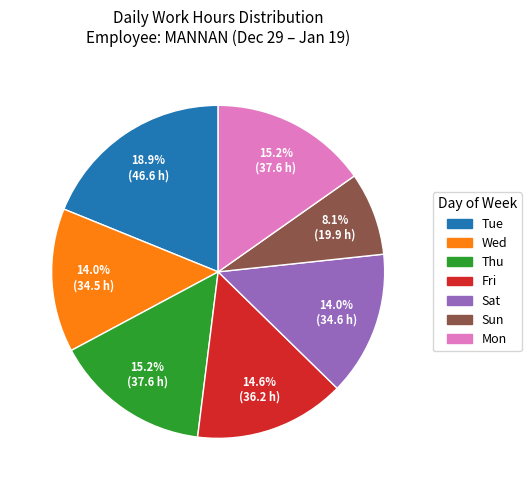

Does any single category account for the majority?

No